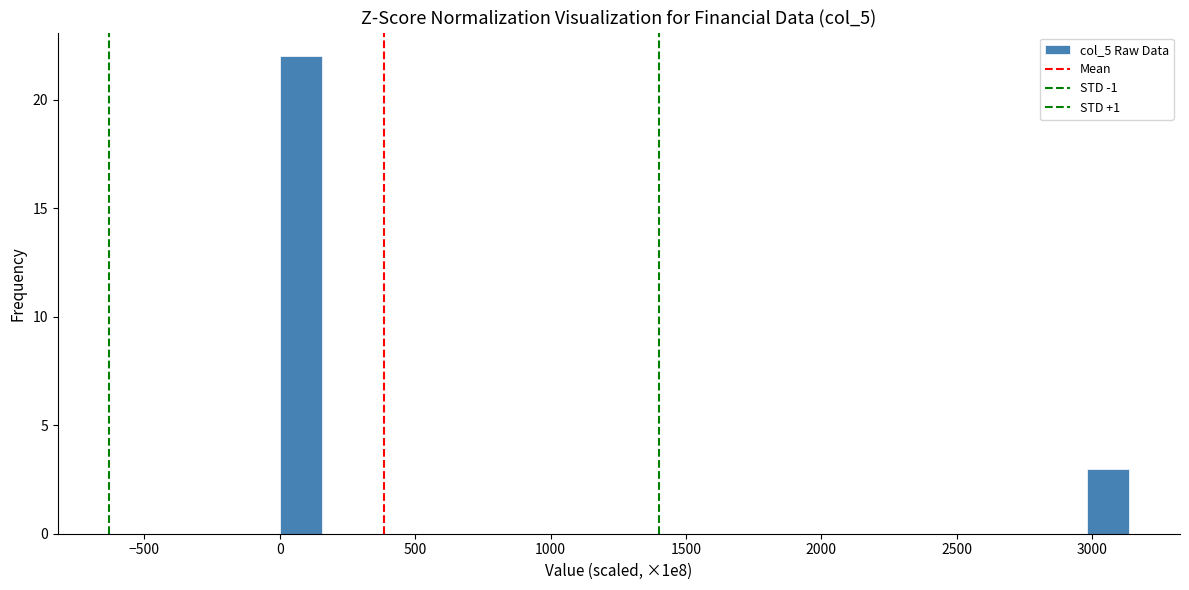

Around what value on the x-axis is the tallest bar? Give the approximate position of its centre, as read against the axis.

100